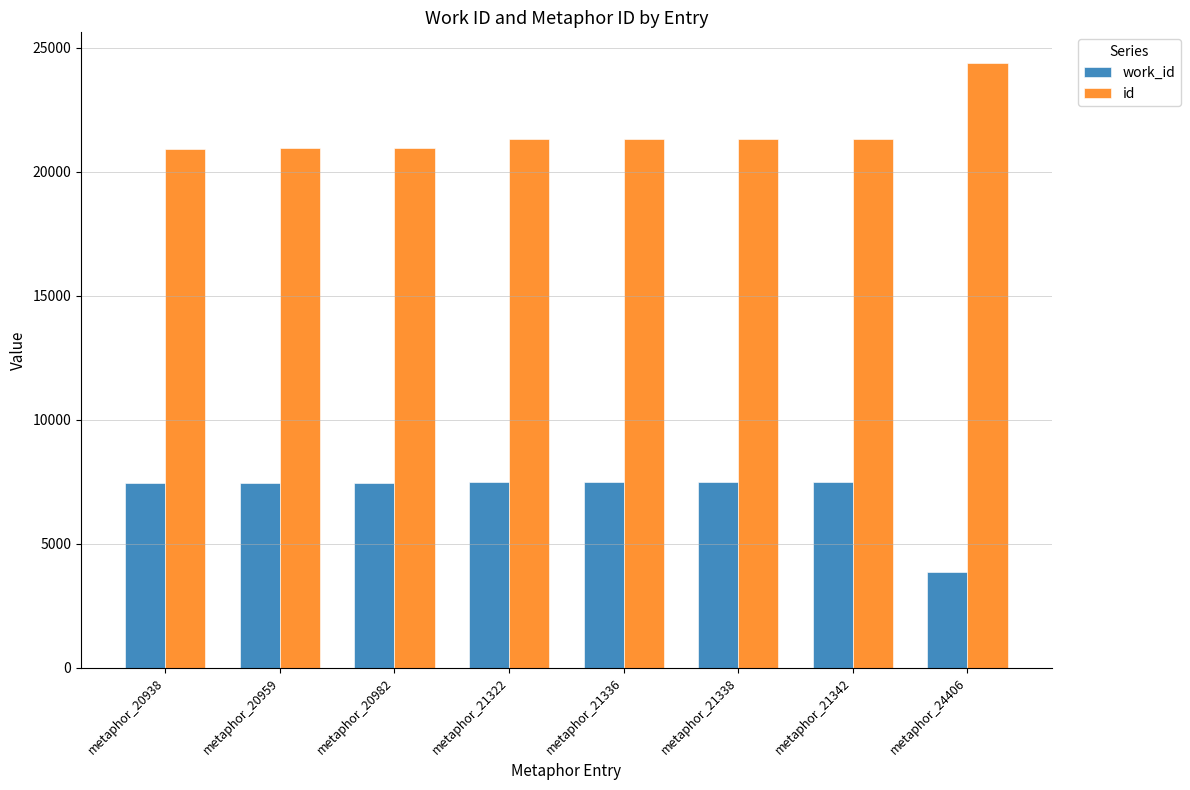

What are all the series names shown in the legend?

work_id, id